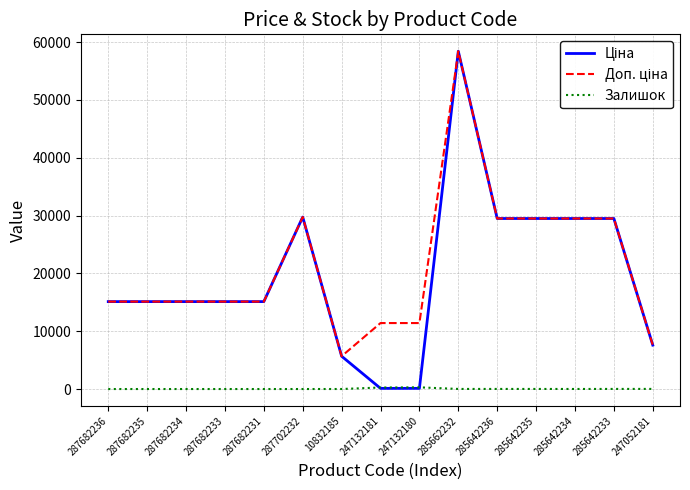

The value of Залишок at 287702232 is 0.0. True or false?

True